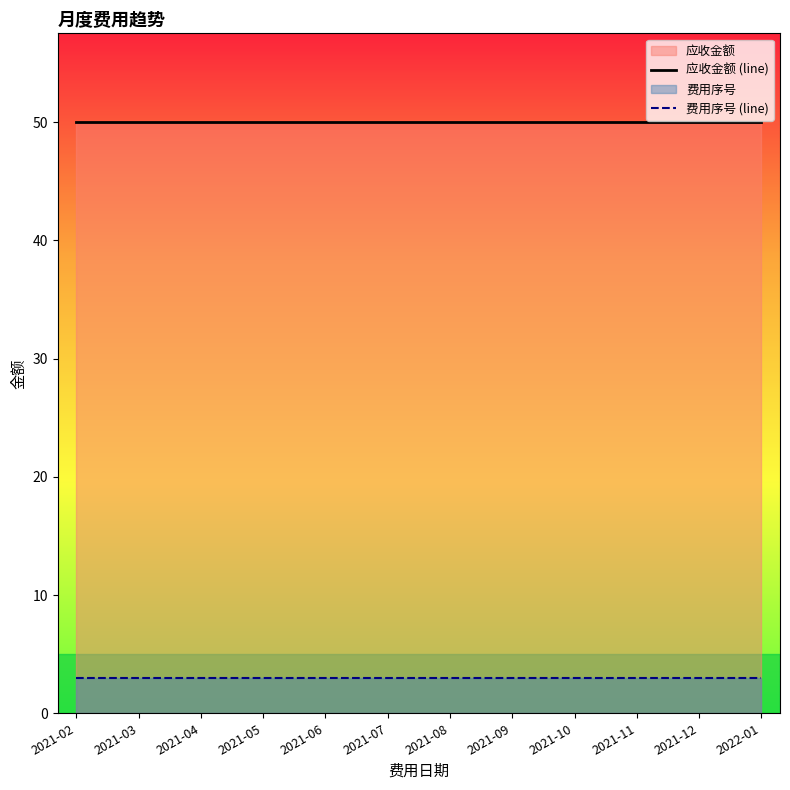

True or false: 应收金额 (line) and 费用序号 (line) intersect in this chart.

False